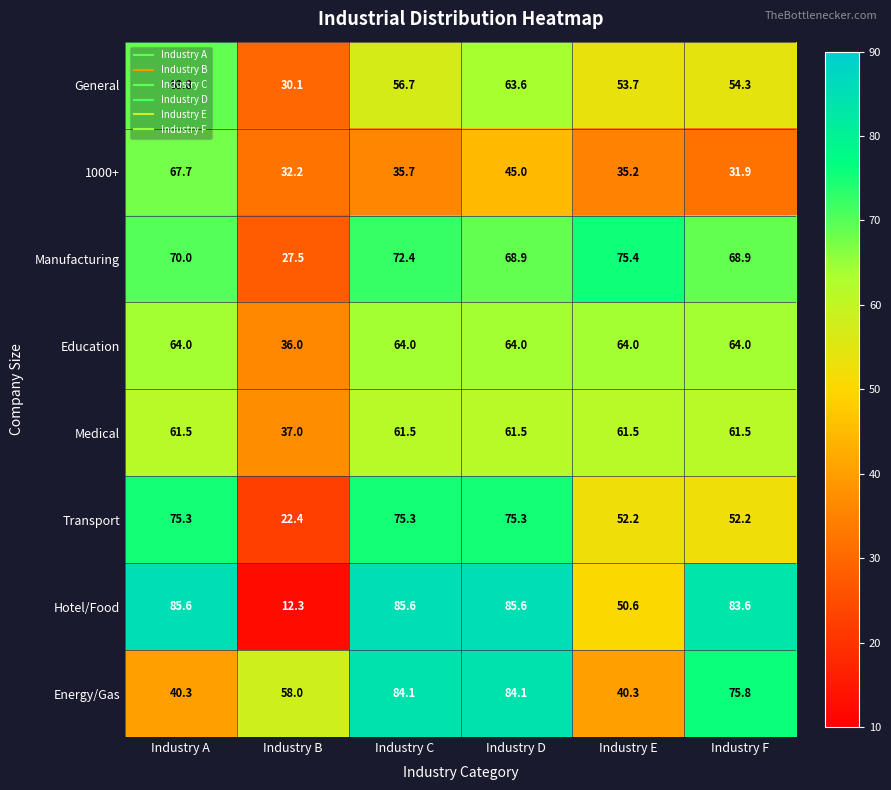

Count the number of categories in the chart.

6